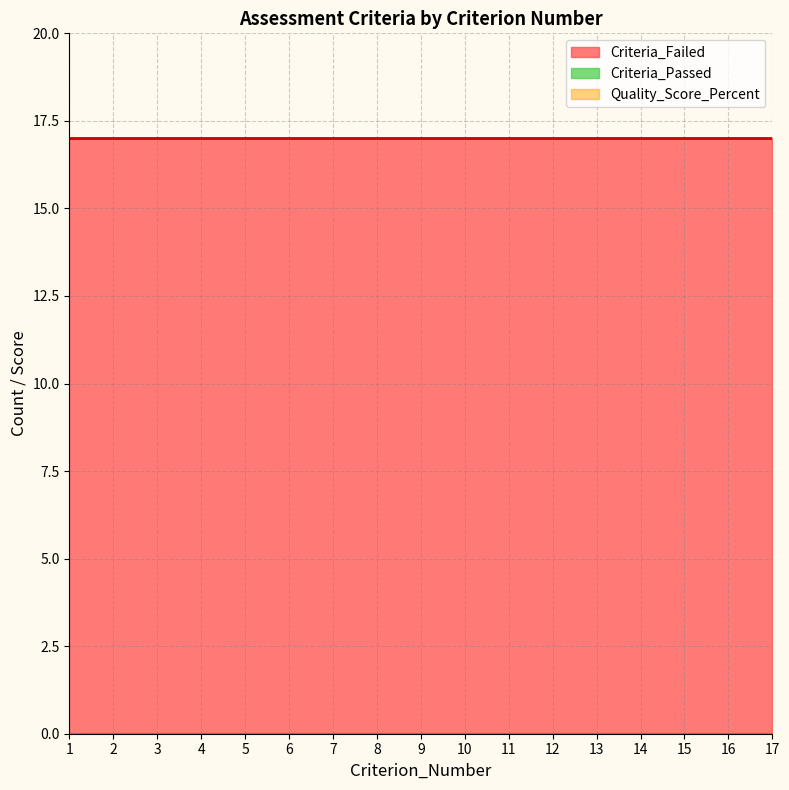

True or false: Criteria_Passed and Quality_Score_Percent intersect in this chart.

False